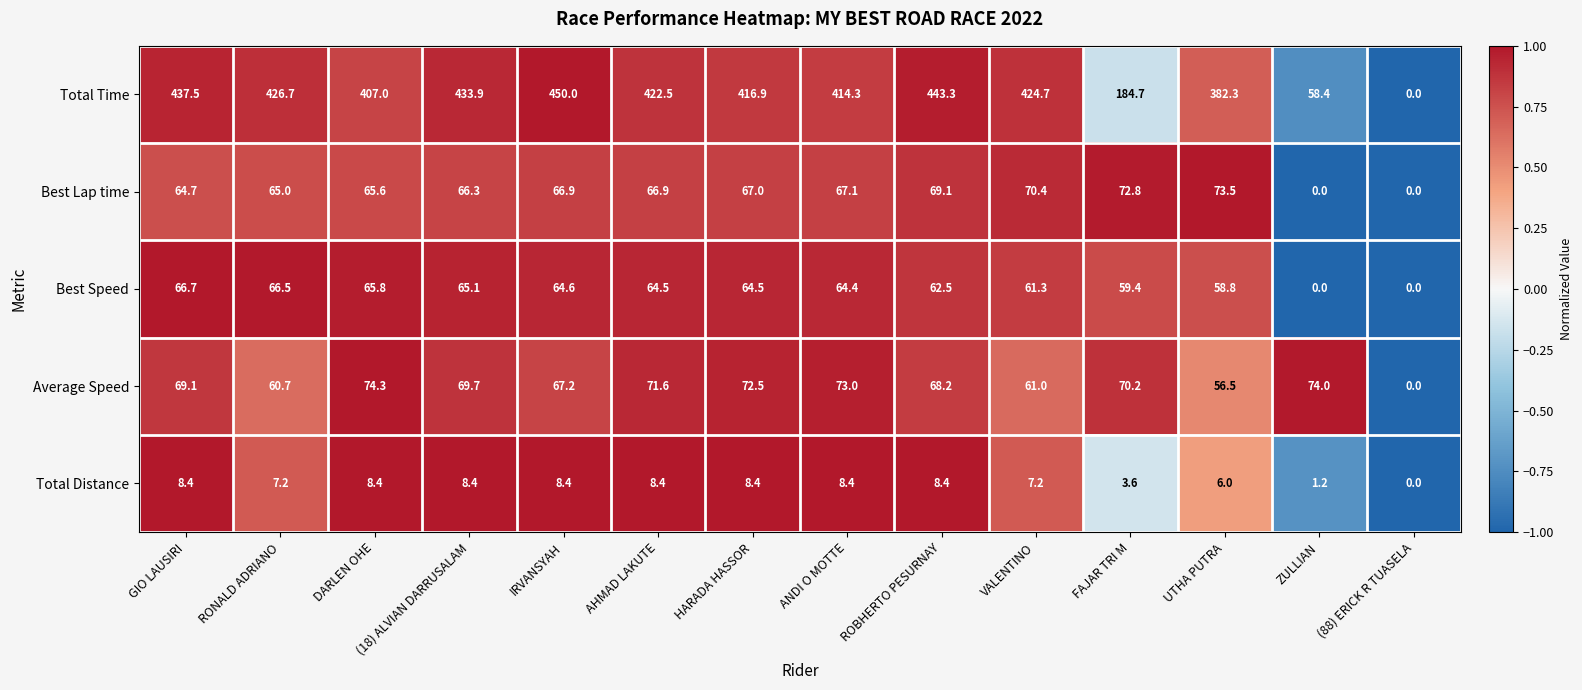

Rank the series at AHMAD LAKUTE from lowest to highest value.

Total Distance, Best Speed, Best Lap time, Average Speed, Total Time